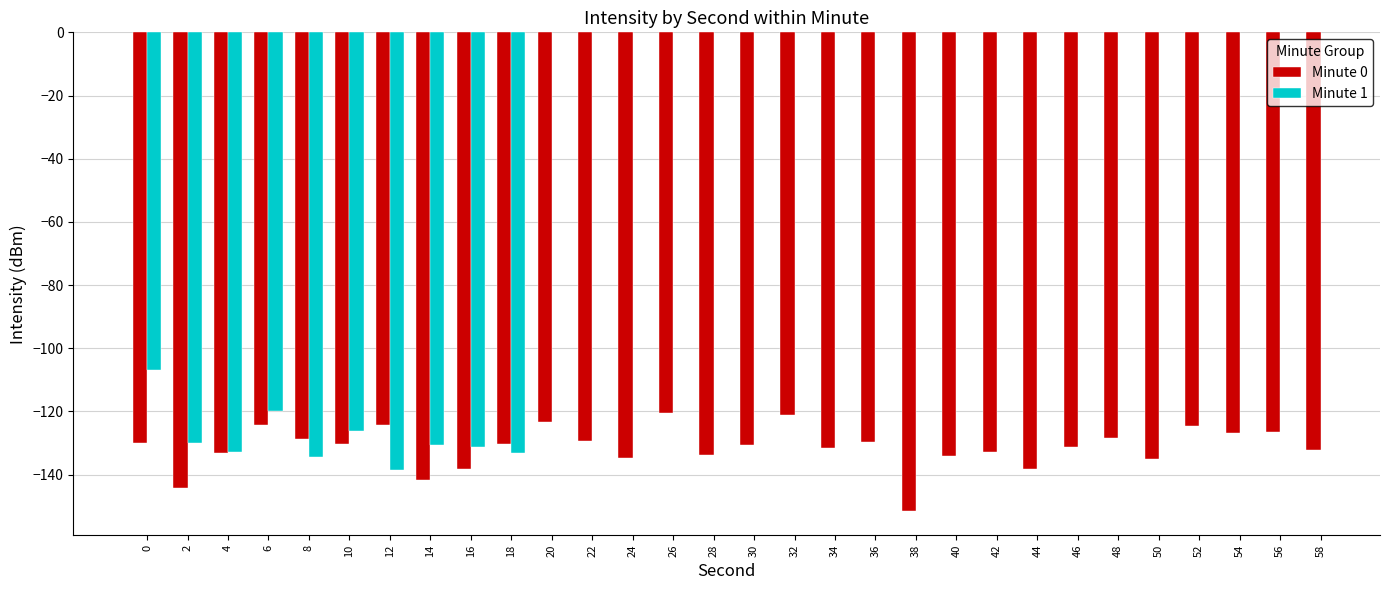

What is the approximate value of Minute 0 at 18?

-130.2